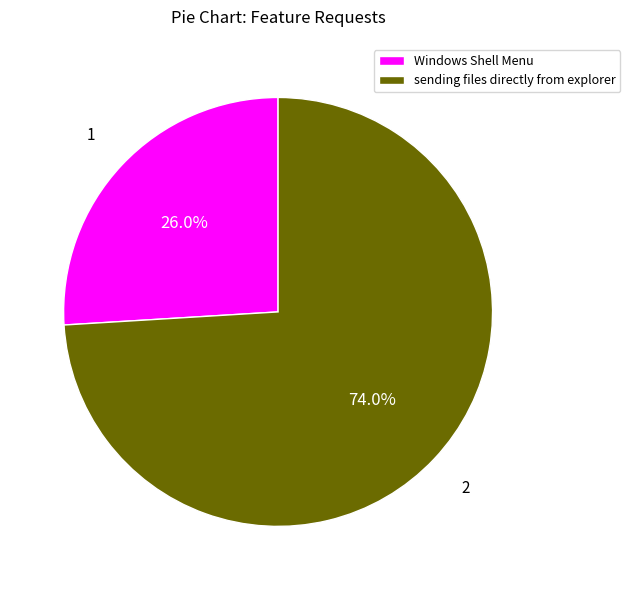

Approximately how many times larger is the value at Windows Shell Menu compared to sending files directly from explorer?

0.4